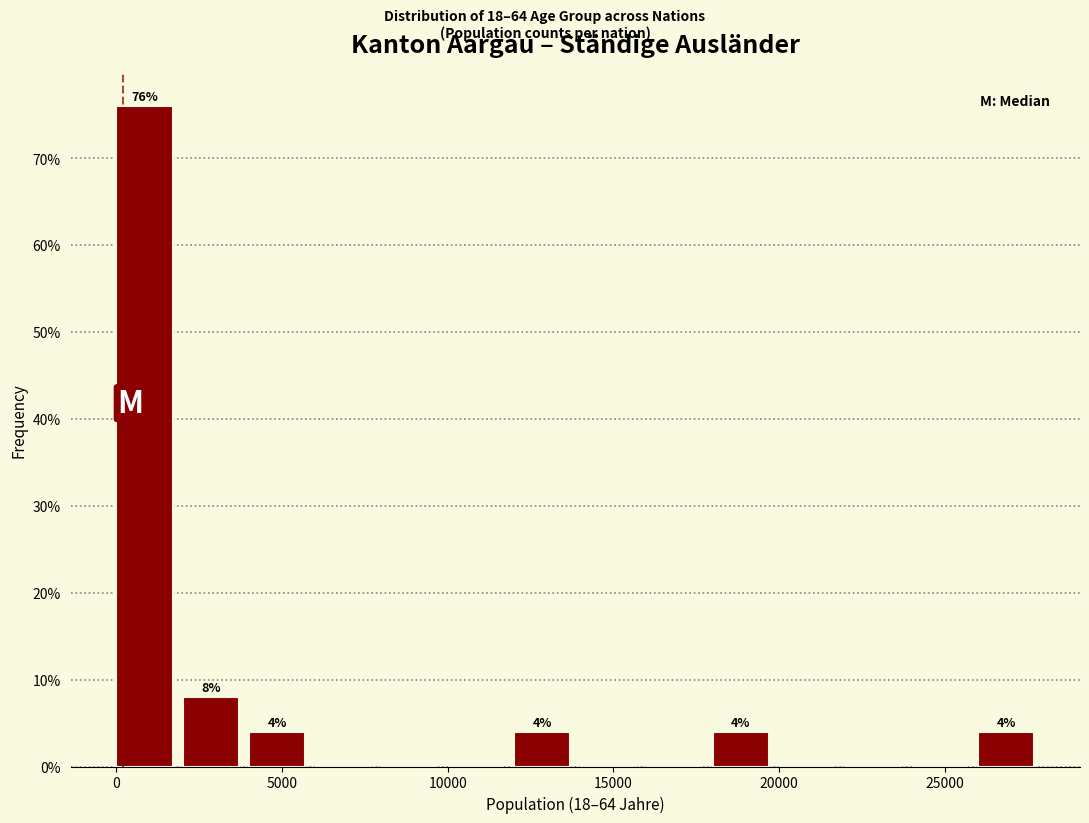

Which range on the x-axis has the tallest bar?

0 to 2000